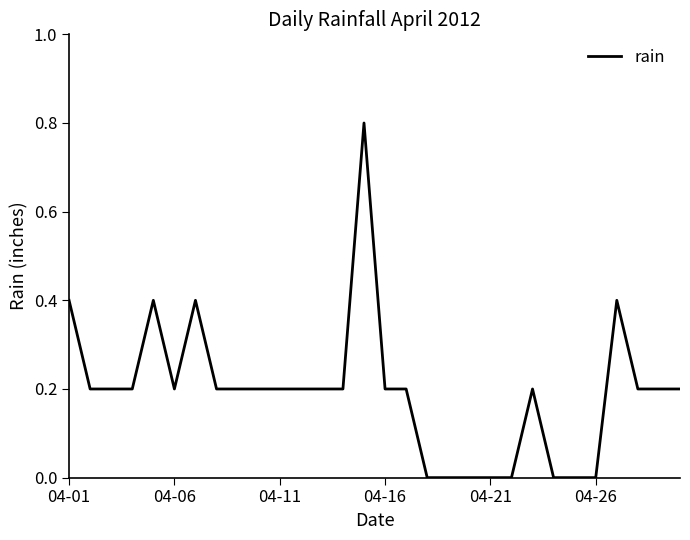

What is the difference between the maximum and minimum values?

0.8